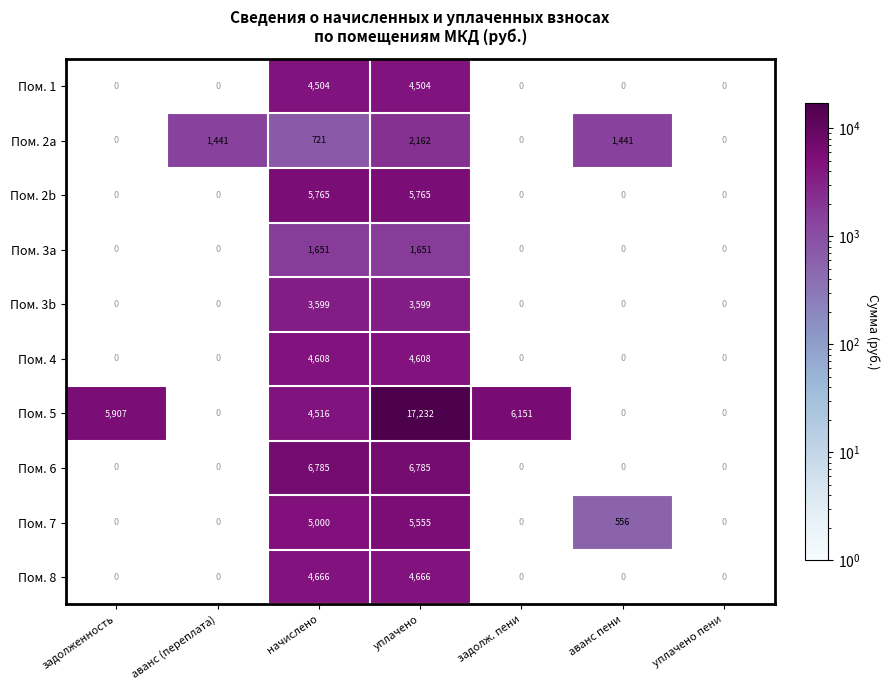

What is the total value across all series at уплачено?

56527